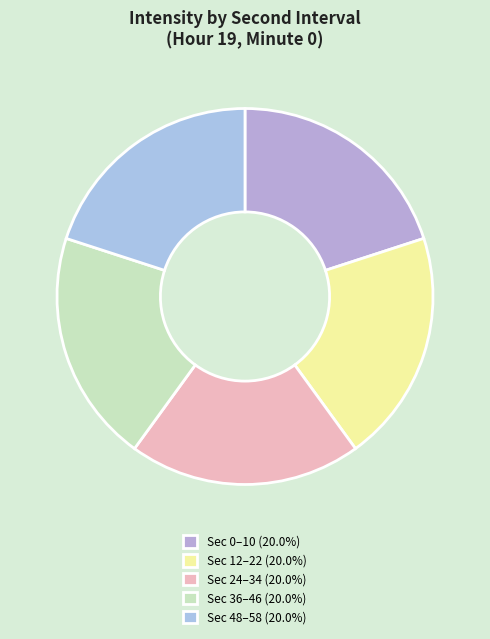

How many segments does this pie chart have?

5